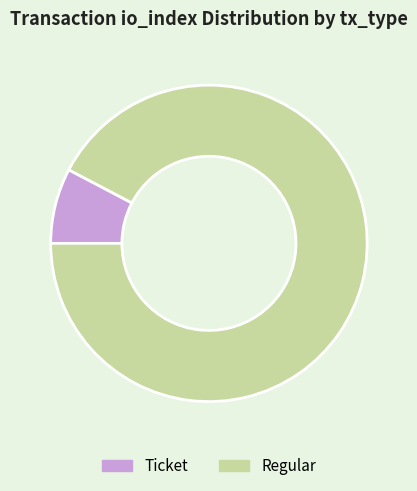

Which slice is the largest?

Regular